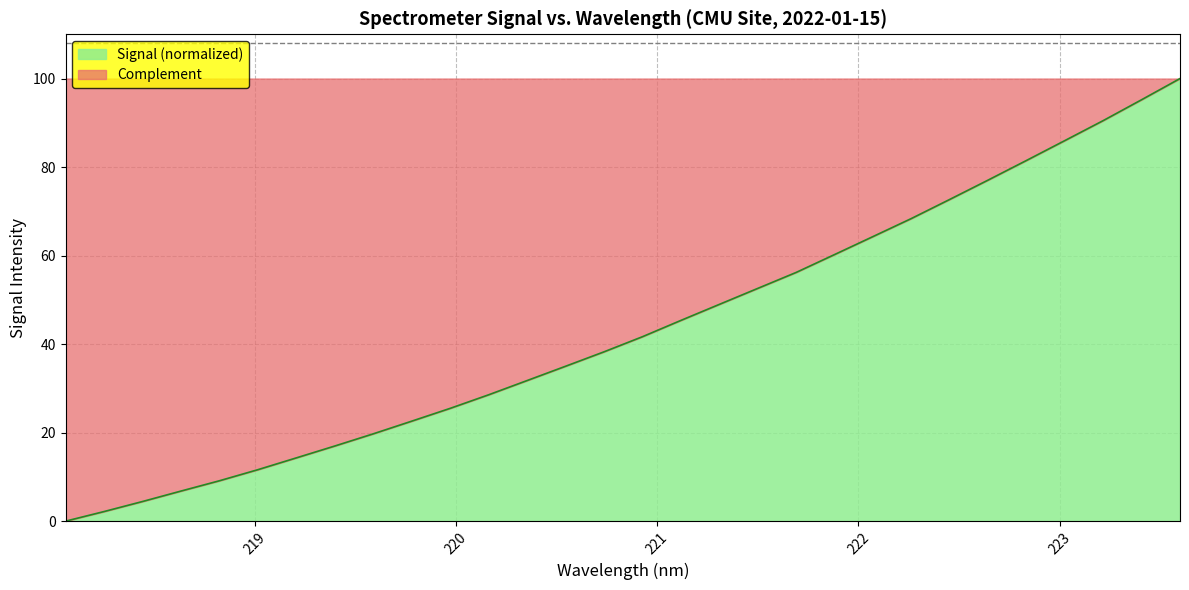

What is the value of the 27th point from the left?

86.0